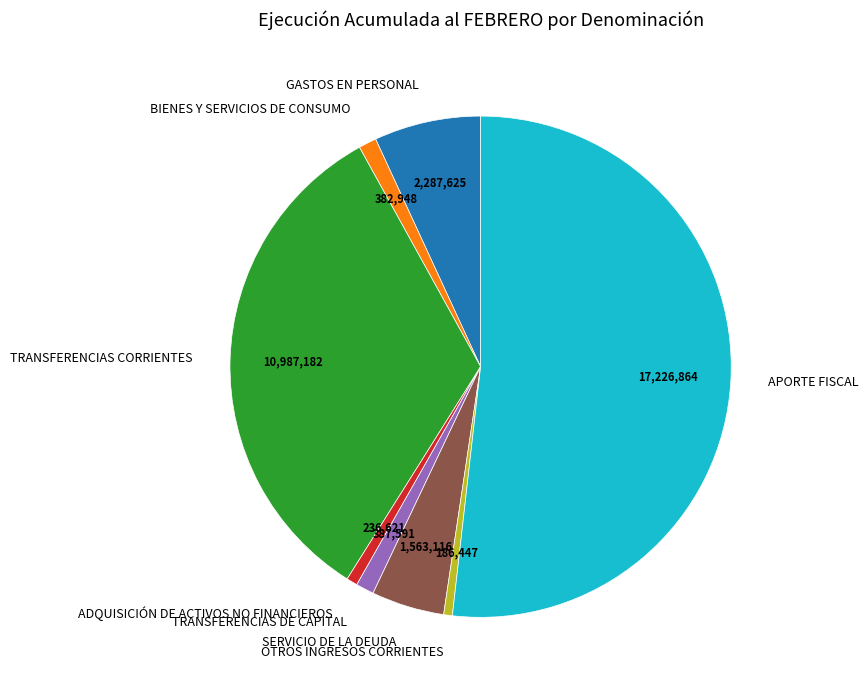

Do TRANSFERENCIAS DE CAPITAL and TRANSFERENCIAS CORRIENTES together represent more than half of the pie?

No